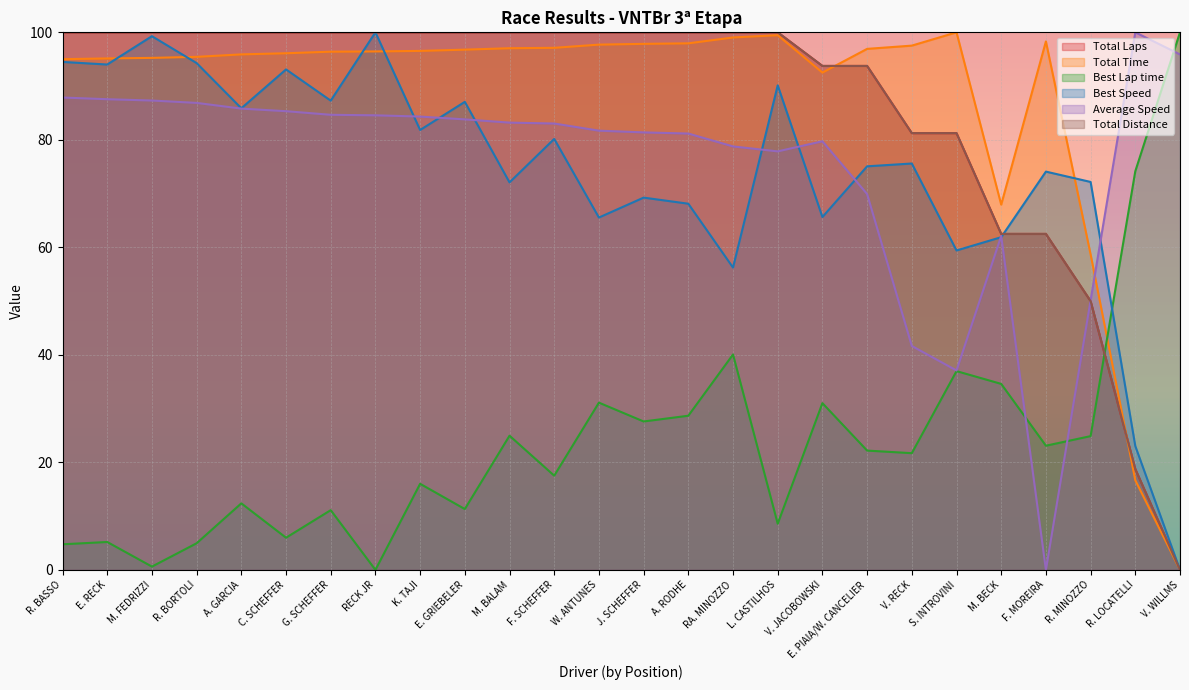

How many values in Total Laps are above zero?

25